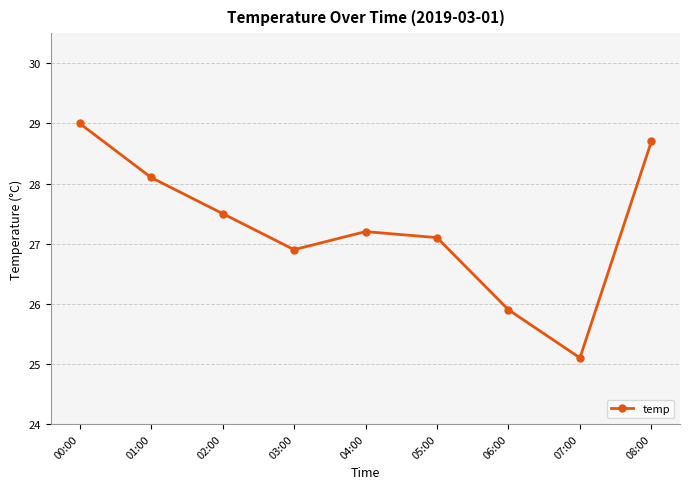

What is the sum of the values at 04:00 and 03:00?

54.1